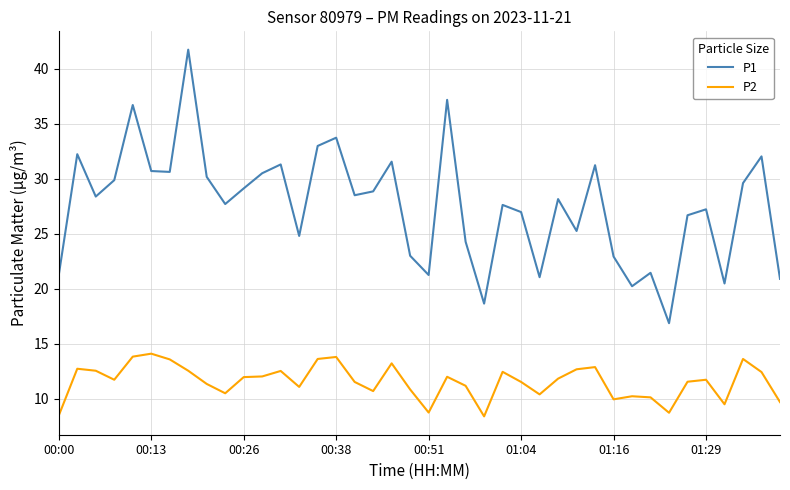

What are all the series names shown in the legend?

P1, P2